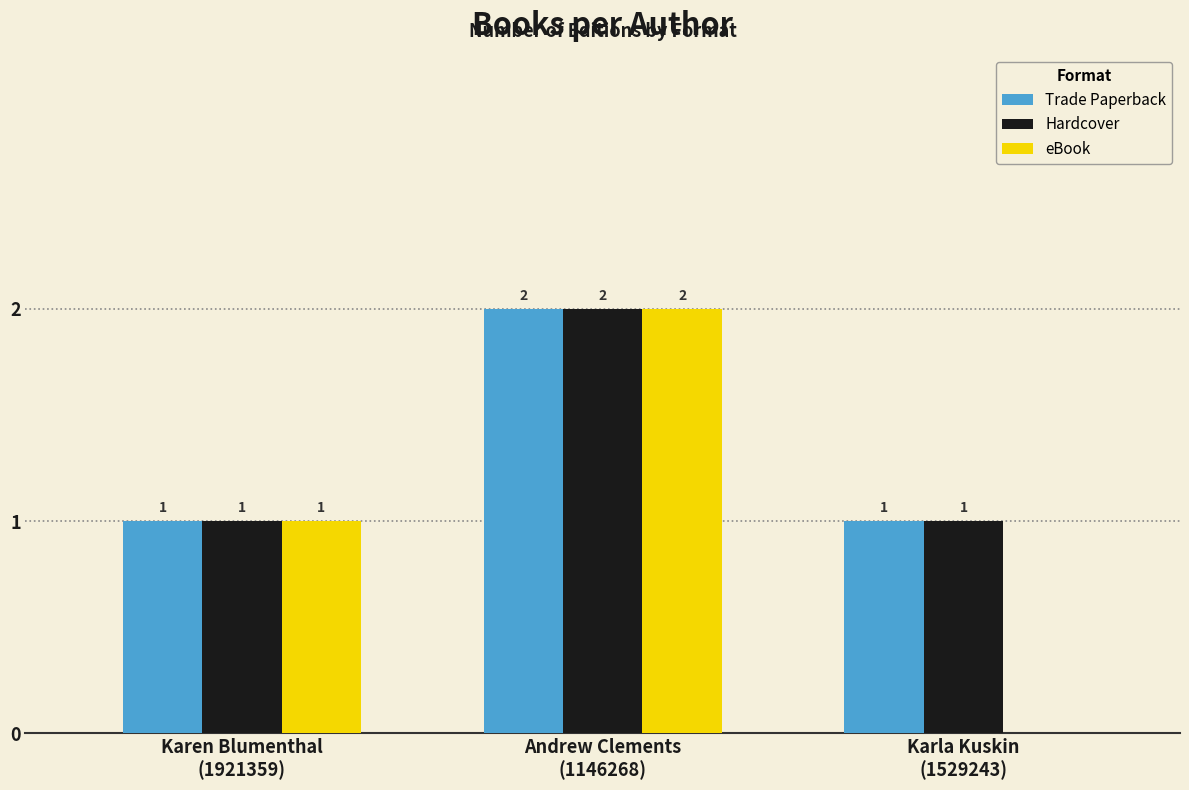

The value of Hardcover at Karen Blumenthal
(1921359) is 1. True or false?

True